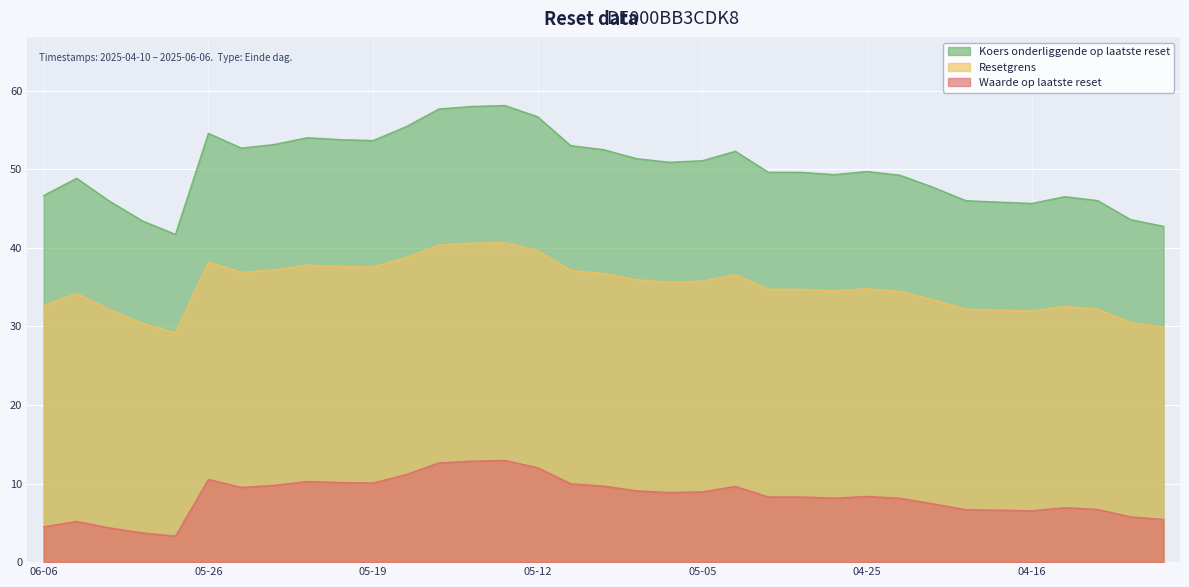

What is the greatest value displayed?

58.1